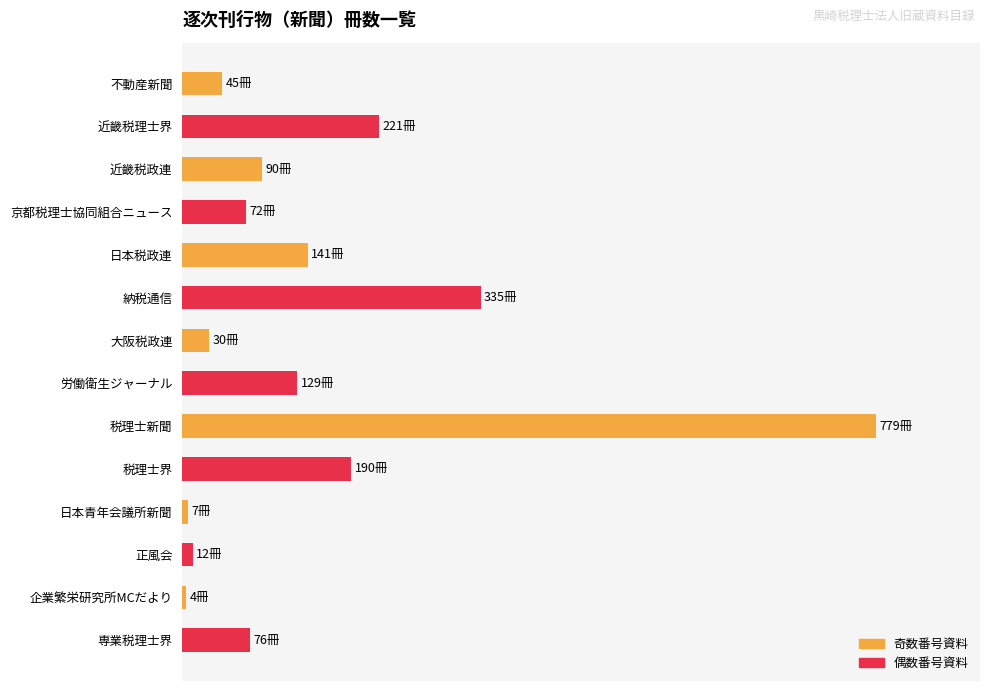

Are the bars horizontal?

Yes